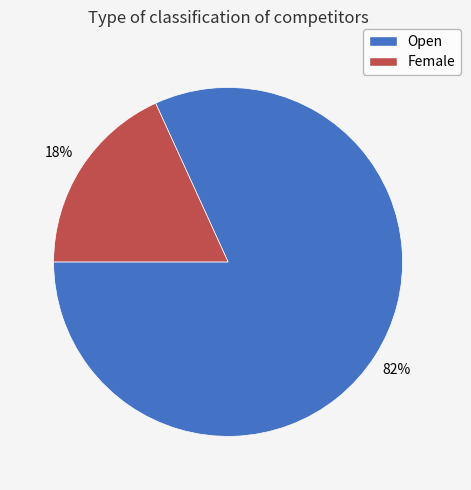

To the nearest percent, what percentage of the pie is Female?

18%